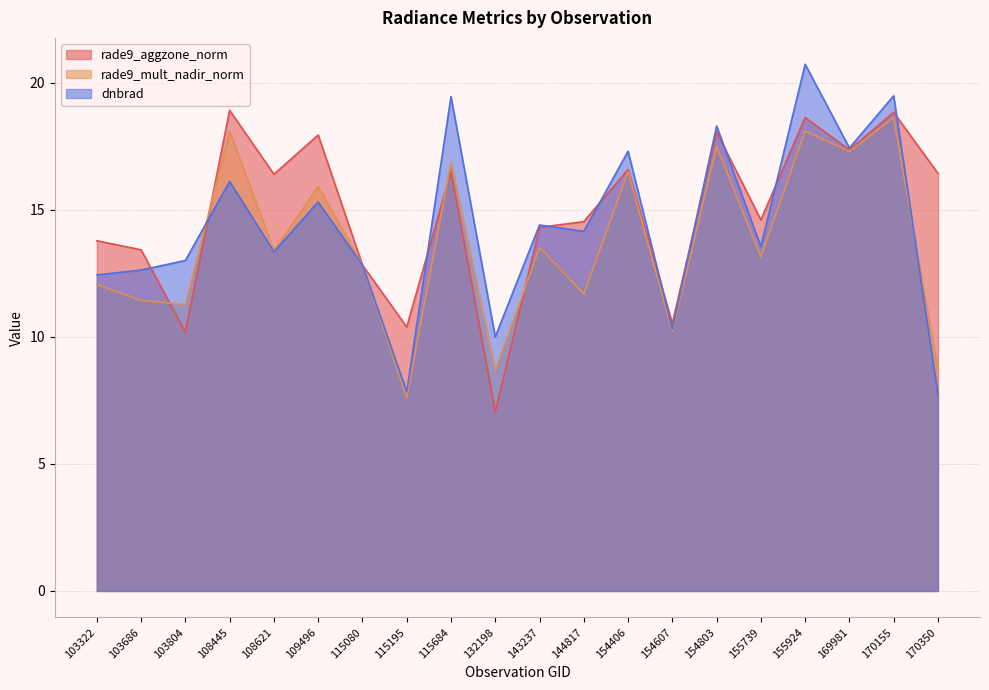

Between 115080 and 132198, which series saw the biggest shift?

rade9_aggzone_norm